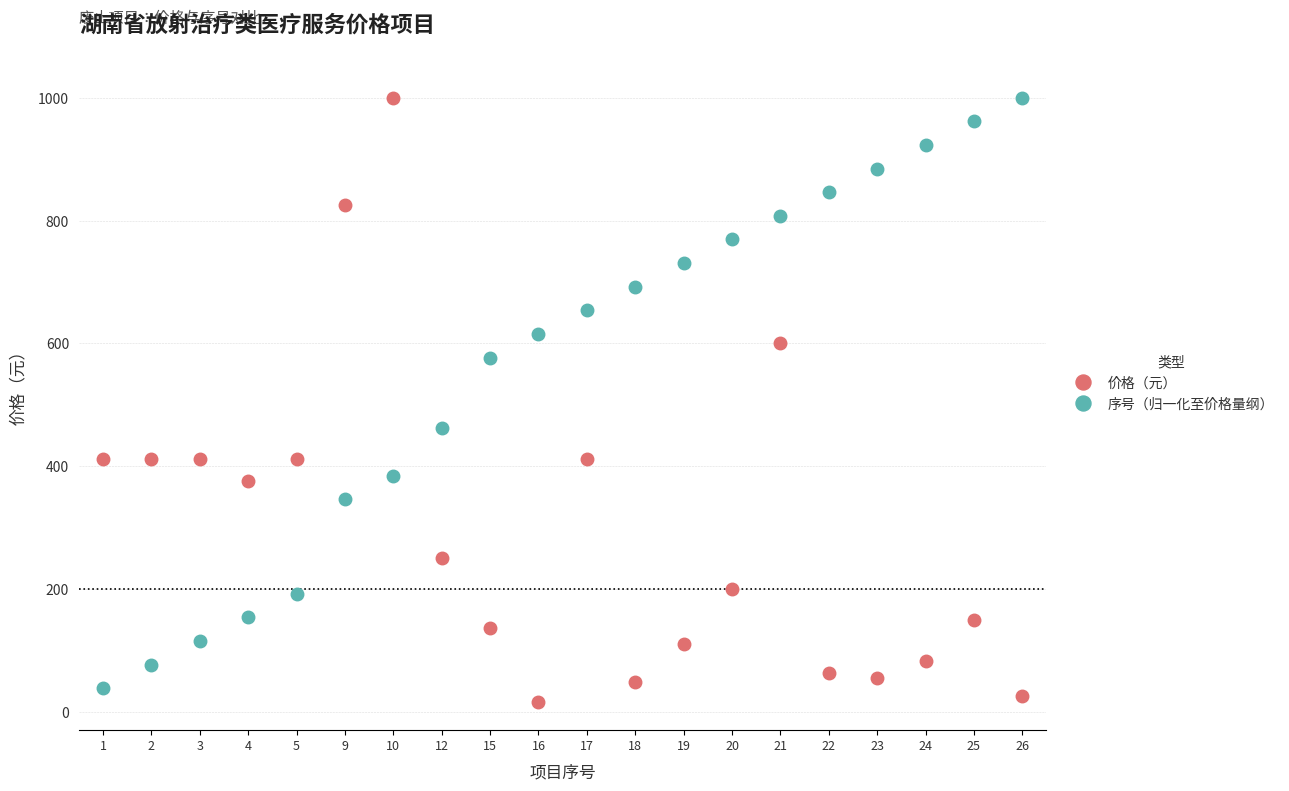

Rank the series at 25 from lowest to highest value.

价格（元）, 序号（归一化至价格量纲）